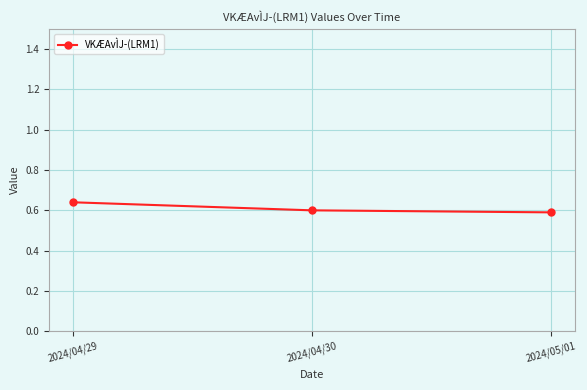

Which has a higher value, 2024/05/01 or 2024/04/29?

2024/04/29